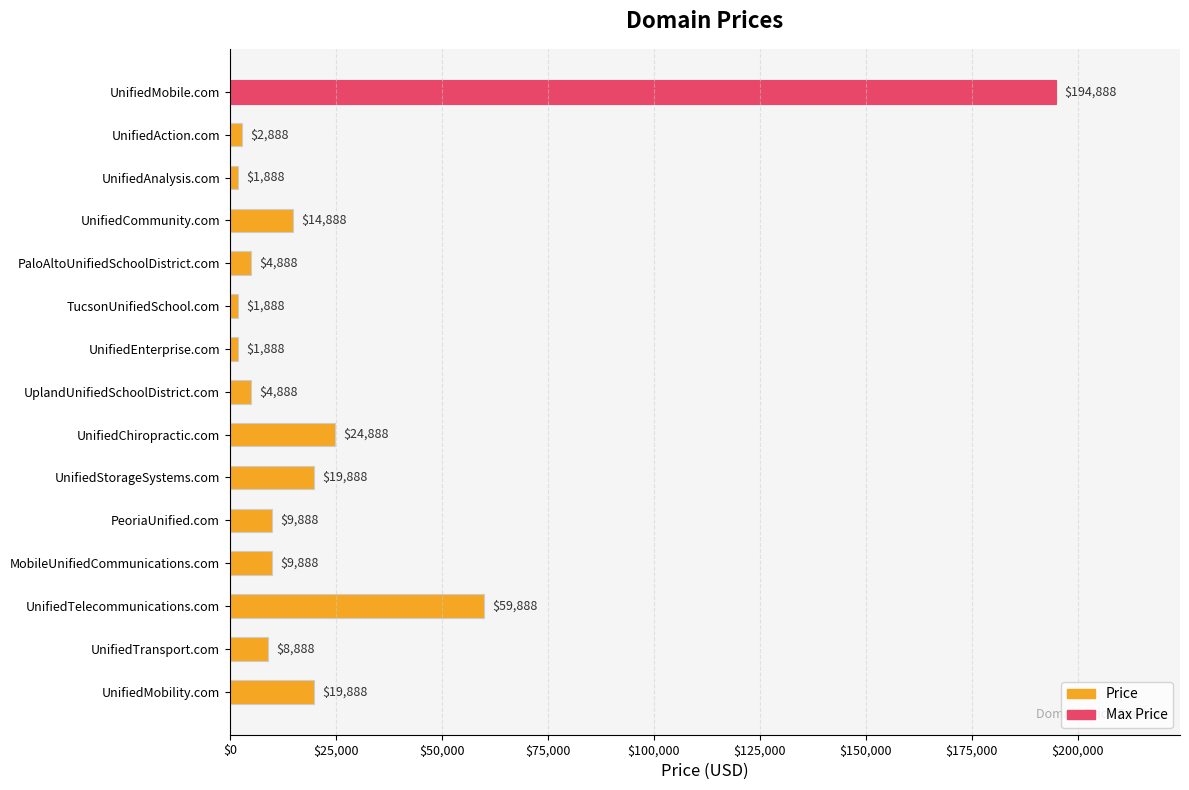

What is the difference between the second highest and second lowest values?

58000